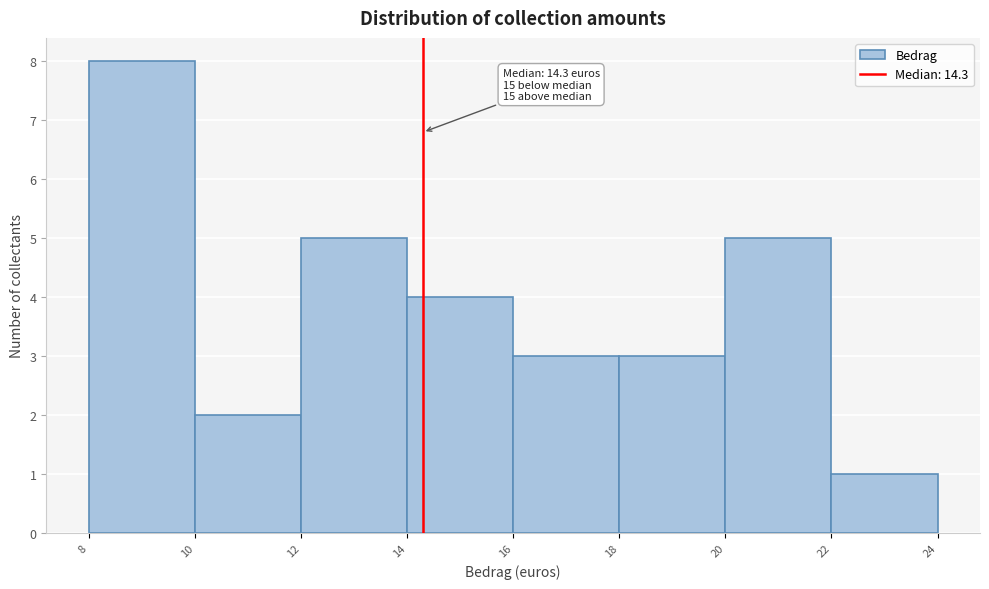

Which range on the x-axis has the tallest bar?

8 to 10